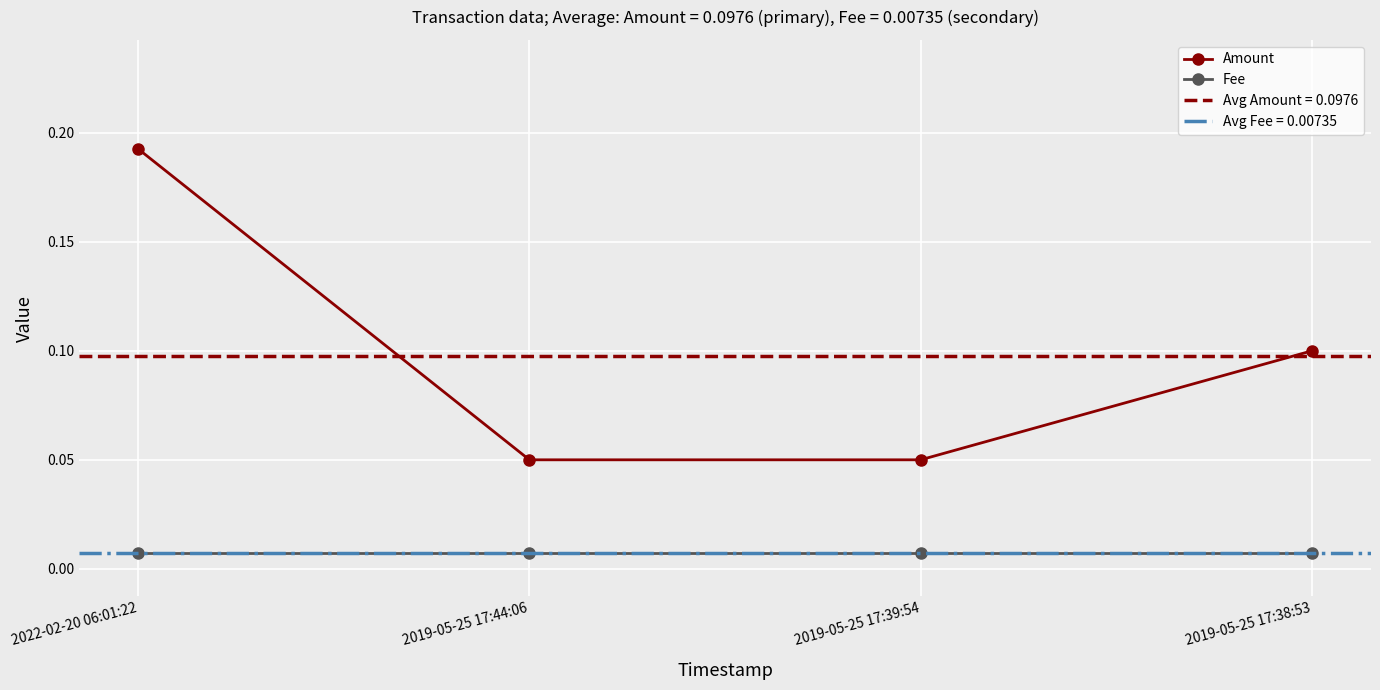

What is the label of the 4th point from the right?

2022-02-20 06:01:22